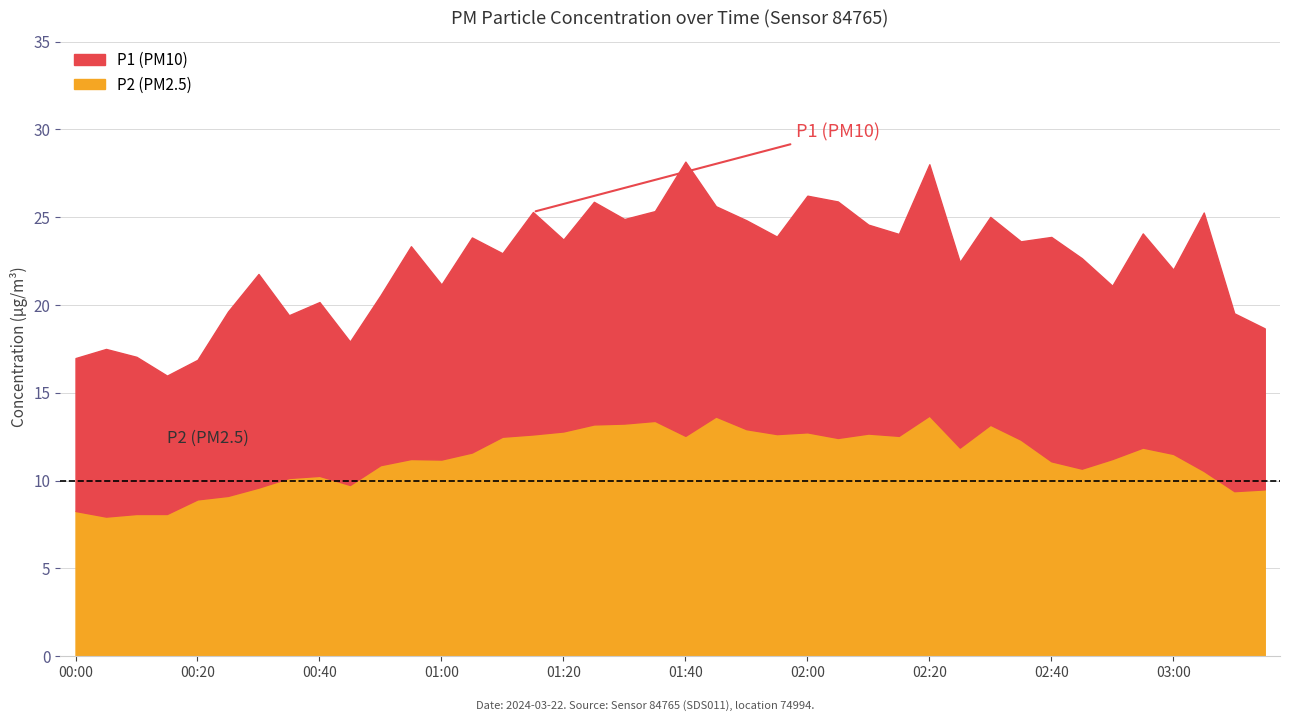

At which category does the chart reach its peak across all series?

01:40